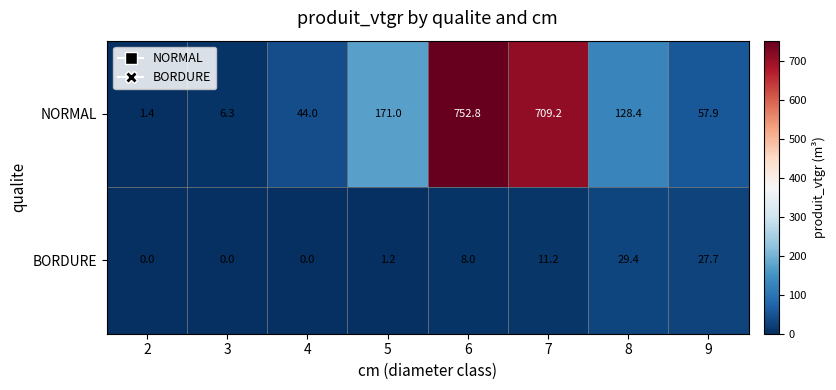

At which label does NORMAL first exceed 128?

5